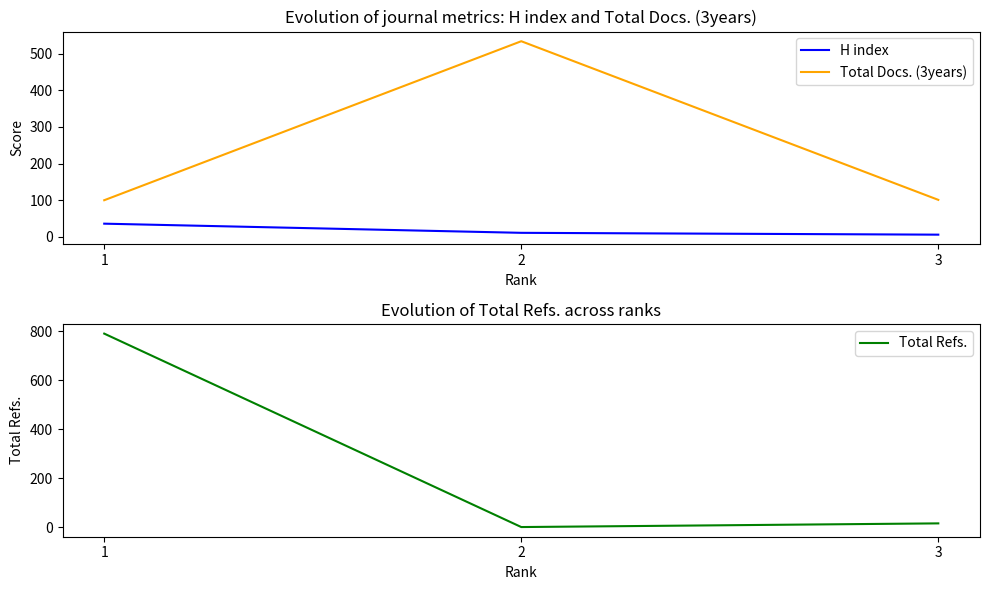

Does the chart display data point markers on the line(s)?

No